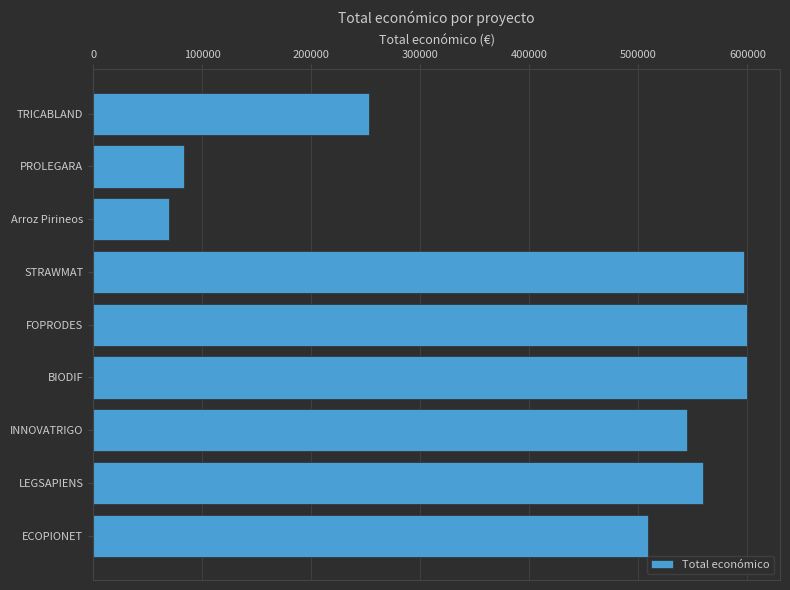

What is the maximum value shown in the chart?

599927